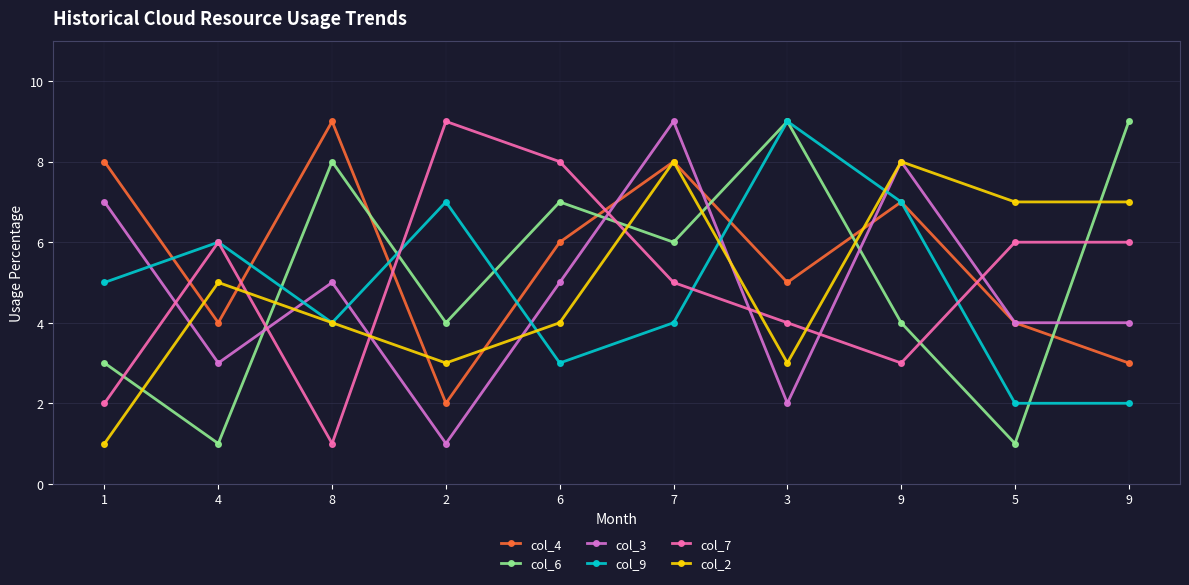

What is the highest value of the col_4 series?

9